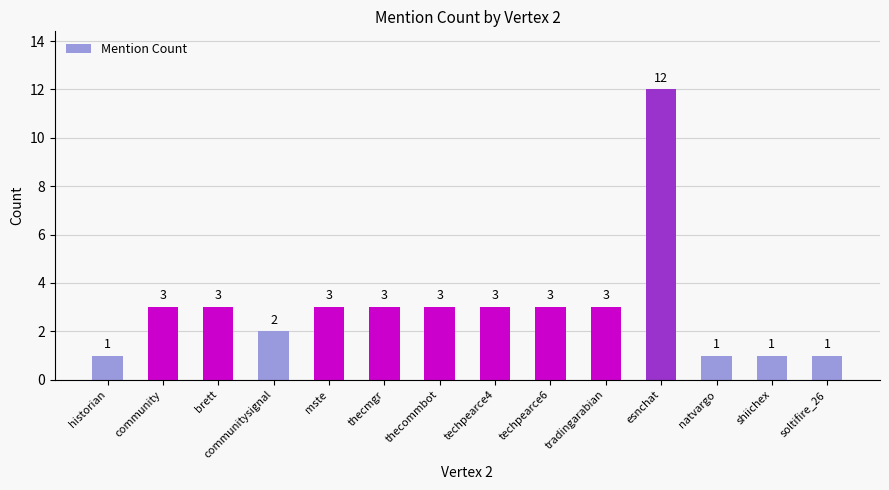

What is the difference between the second highest and second lowest values?

2